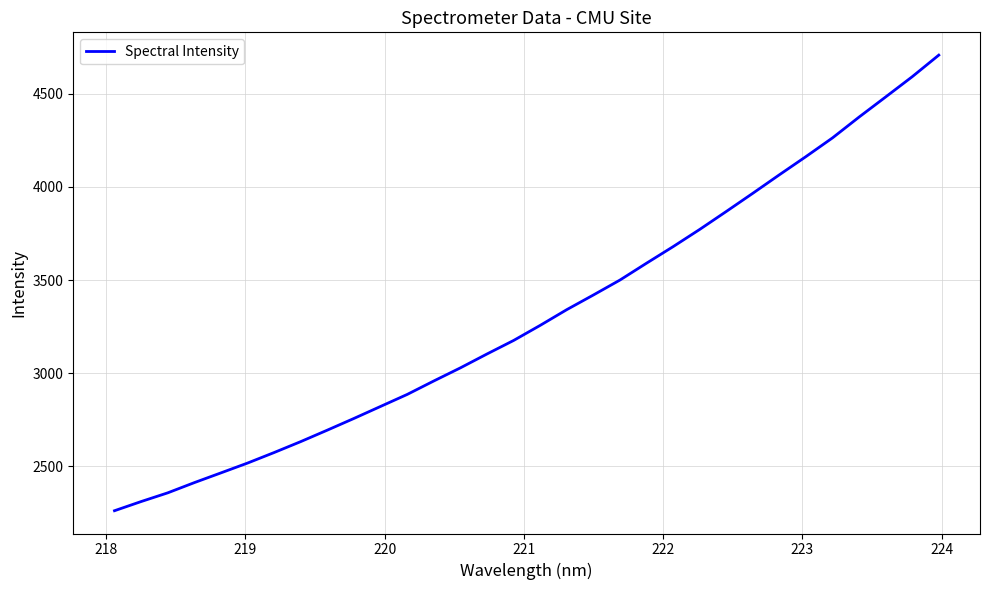

What is the difference between the maximum and minimum values?

2444.0